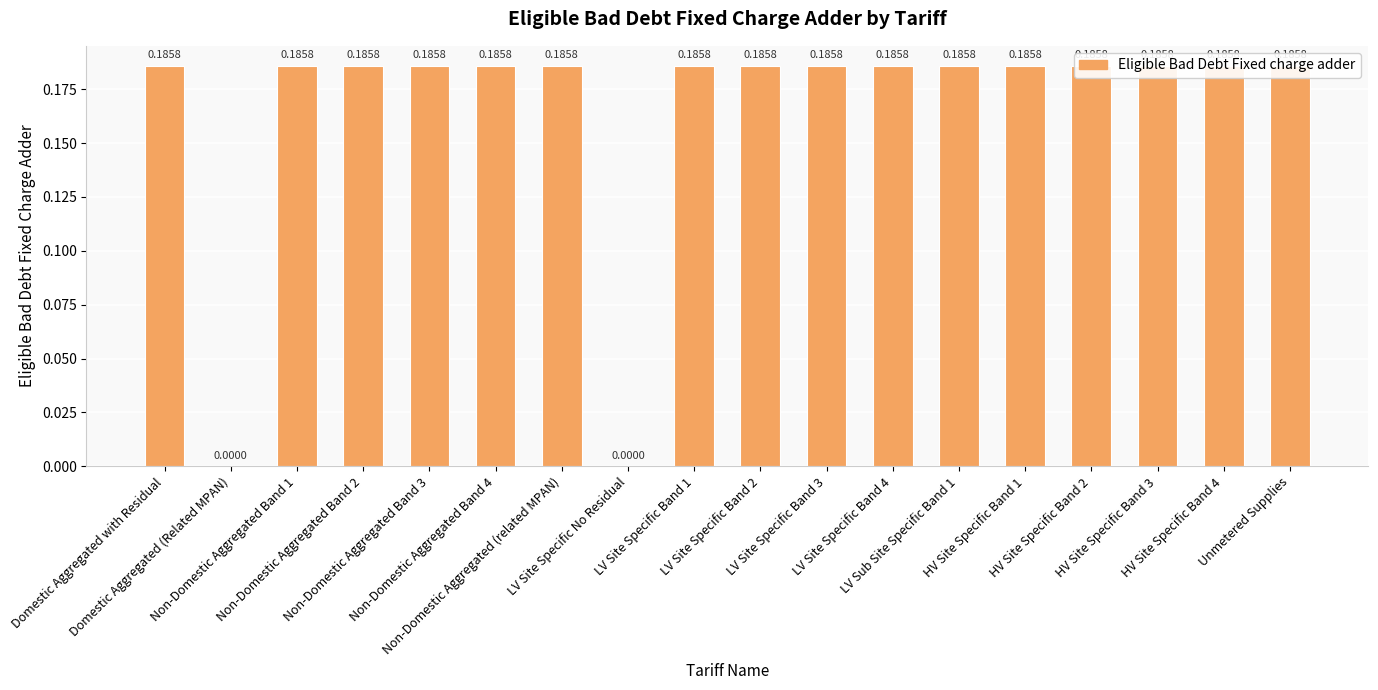

Are the bars grouped side by side (vs. stacked)?

No